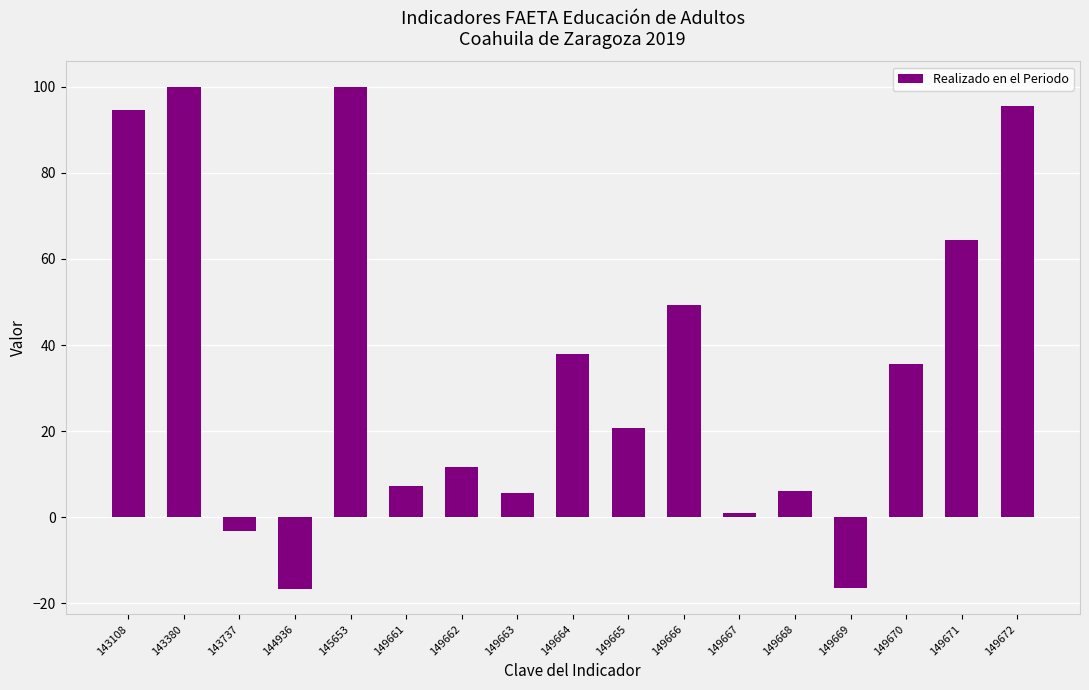

What is the sum of the values at 149672 and 149670?

130.9